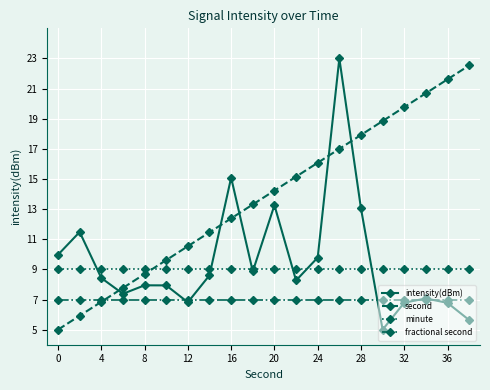

Reading left to right, what are all the values shown in this chart?

intensity(dBm): 10.0	11.5	8.4	7.4	7.9	7.9	6.8	8.6	15.1	8.9	13.3	8.3	9.8	23.0	13.0	5.0	6.8	7.1	6.8	5.6
second: 5.0	5.9	6.8	7.8	8.7	9.6	10.5	11.5	12.4	13.3	14.2	15.2	16.1	17.0	17.9	18.8	19.8	20.7	21.6	22.5
minute: 9.0	9.0	9.0	9.0	9.0	9.0	9.0	9.0	9.0	9.0	9.0	9.0	9.0	9.0	9.0	9.0	9.0	9.0	9.0	9.0
fractional second: 7.0	7.0	7.0	7.0	7.0	7.0	7.0	7.0	7.0	7.0	7.0	7.0	7.0	7.0	7.0	7.0	7.0	7.0	7.0	7.0